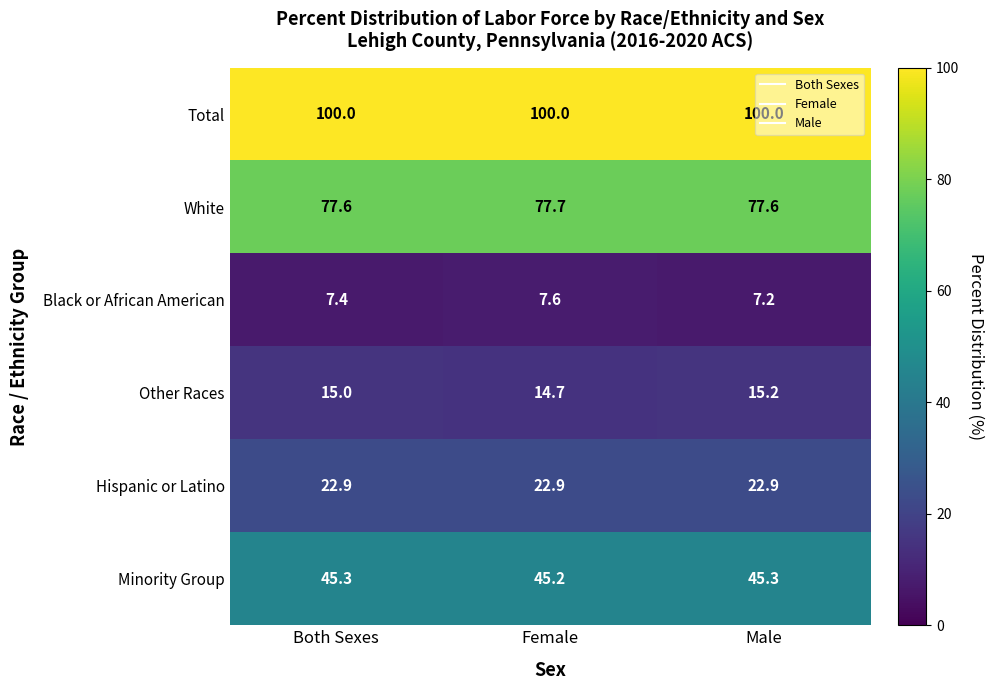

Is it true that Minority Group equals 45.3 at Male?

True